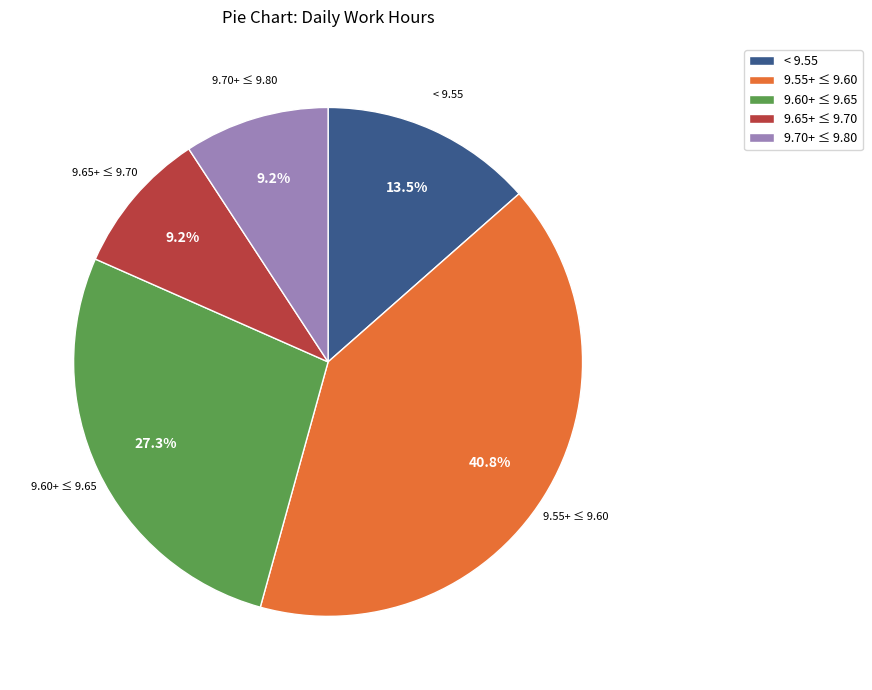

Combined, what portion of the pie is 9.55+ ≤ 9.60 and < 9.55?

54.3%